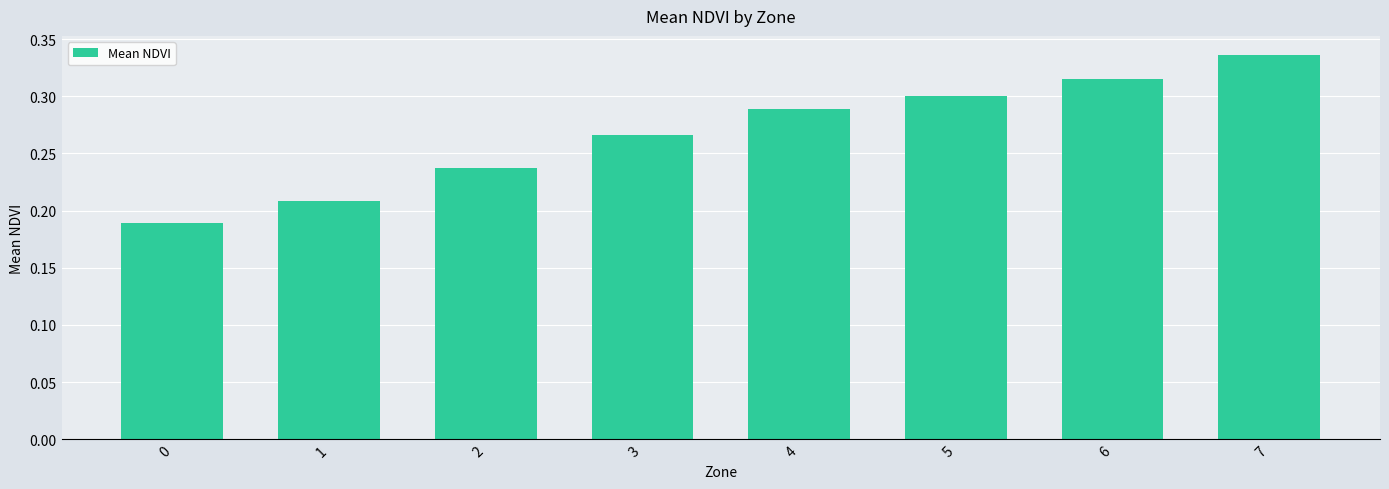

Rank the categories by value from lowest to highest.

0, 1, 2, 3, 4, 5, 6, 7